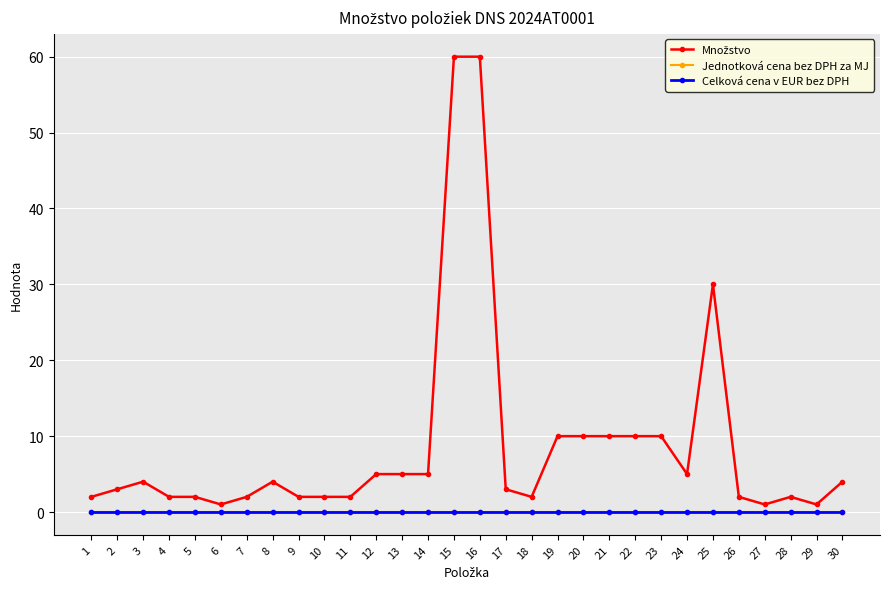

What is the sum of the Množstvo values at 9 and 29?

3